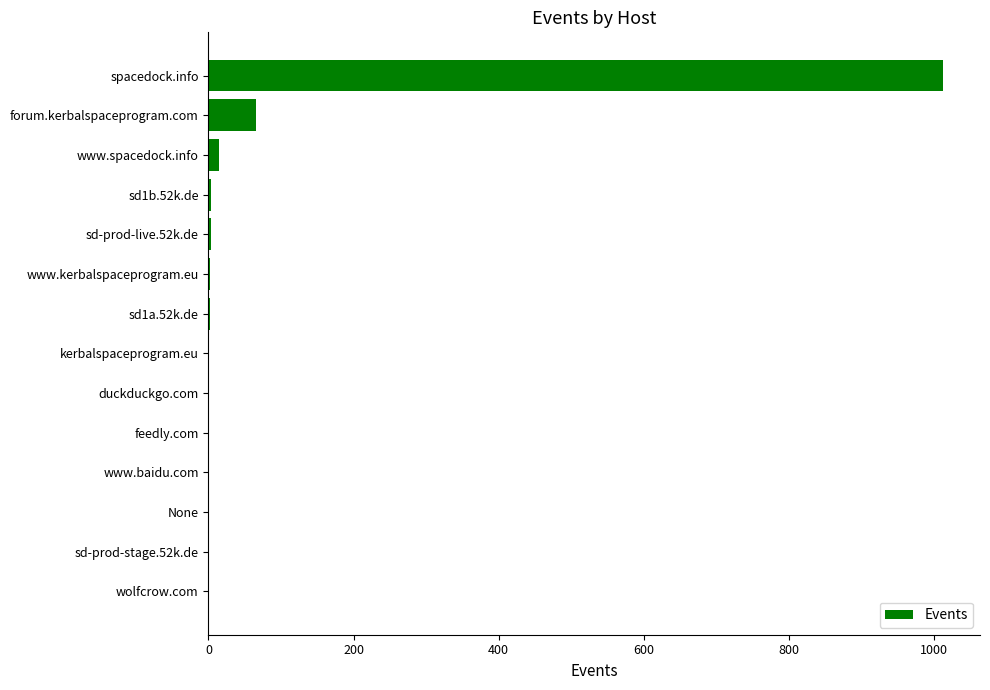

The chart shows a value of 2 at sd1a.52k.de. True or false?

True